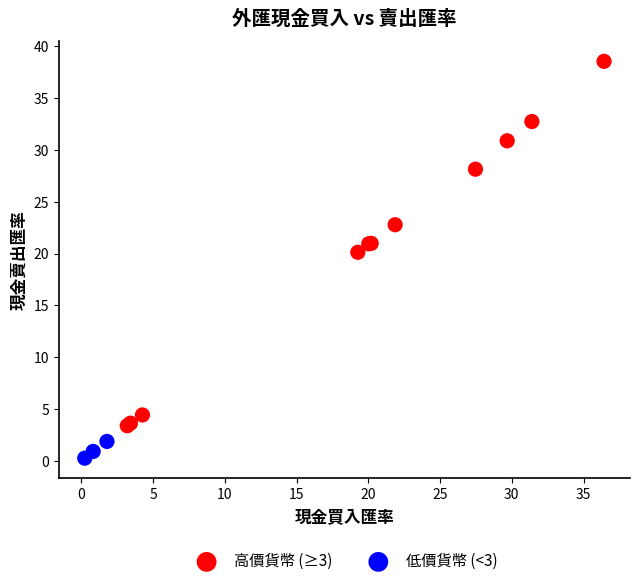

Which series reaches the maximum Y coordinate?

高價貨幣 (≥3)